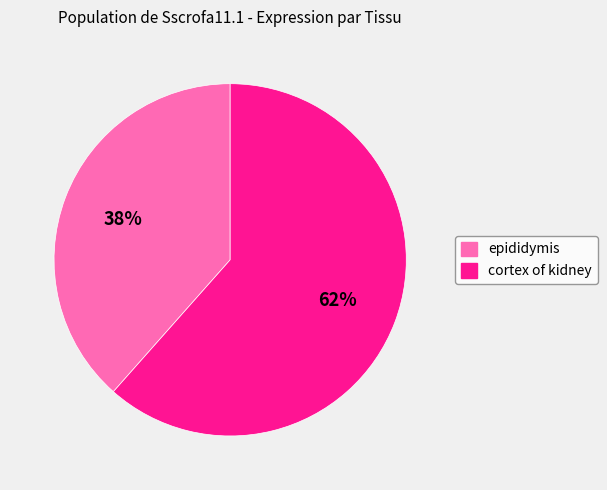

How many slices are in this pie chart?

2